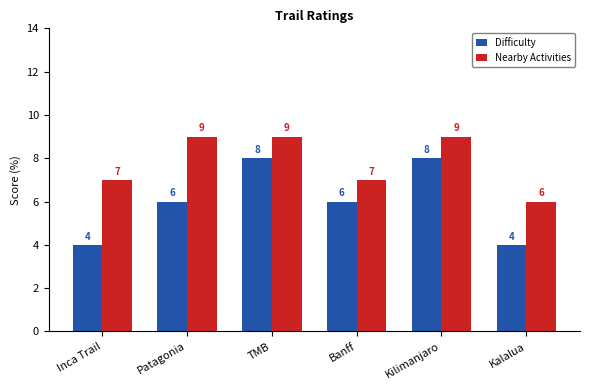

What is the difference between the second highest and minimum values in the Difficulty series?

4